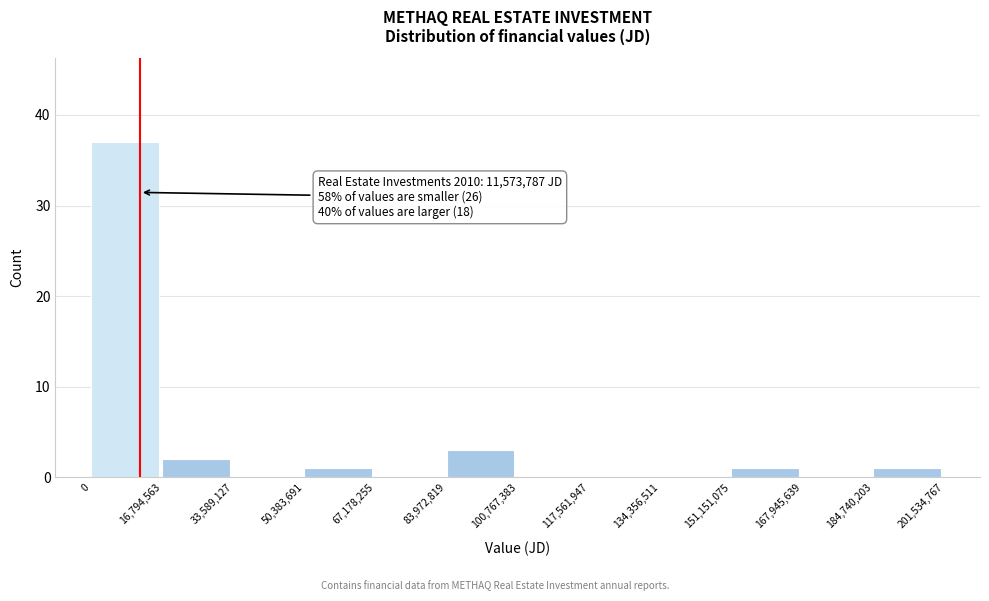

Over which range of the x-axis is the bar tallest?

0 to 16,794,563